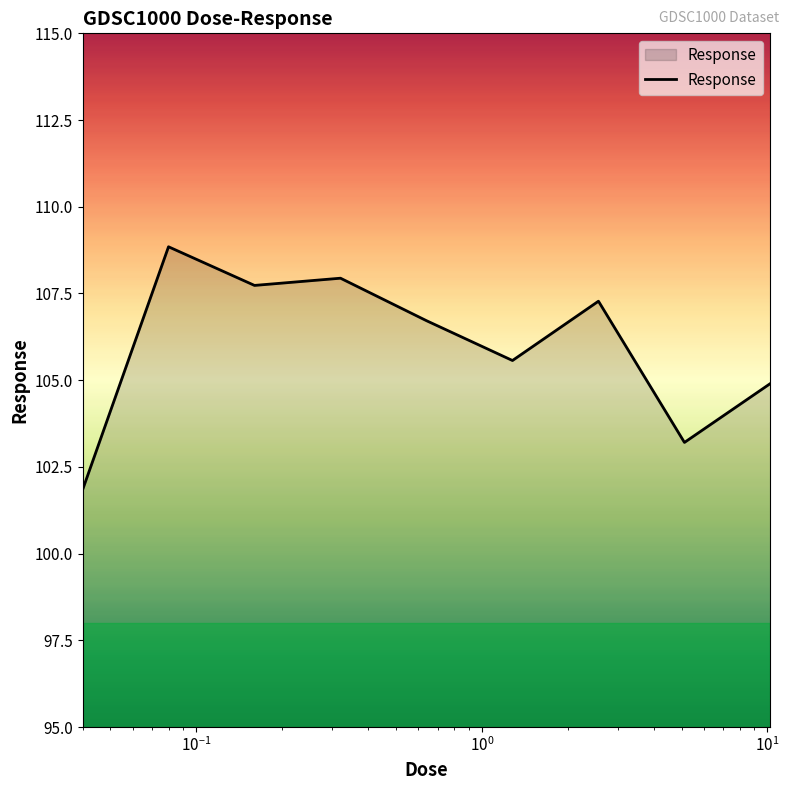

What is the maximum value shown in the chart?

108.8